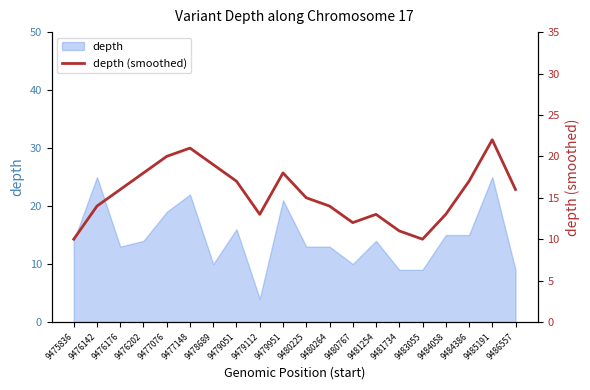

The value at 9484058 is 13. True or false?

True